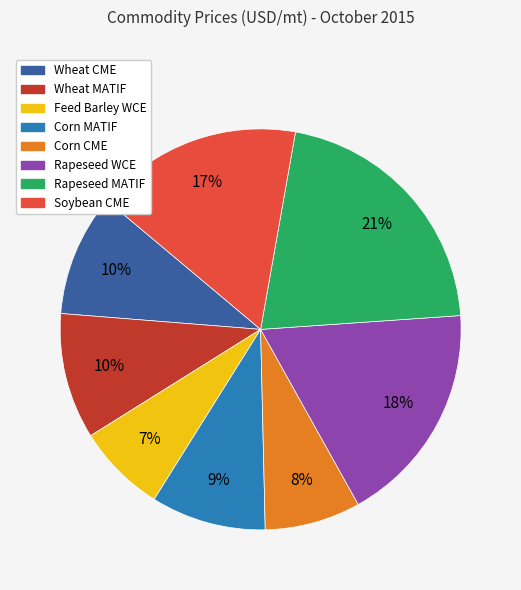

What percentage is the Rapeseed WCE slice, to the nearest percent?

18%